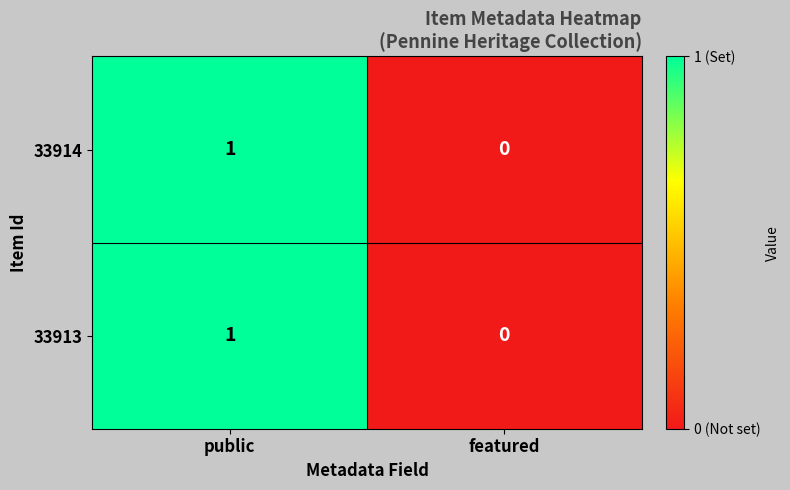

At which category is the sum across all series the highest?

public